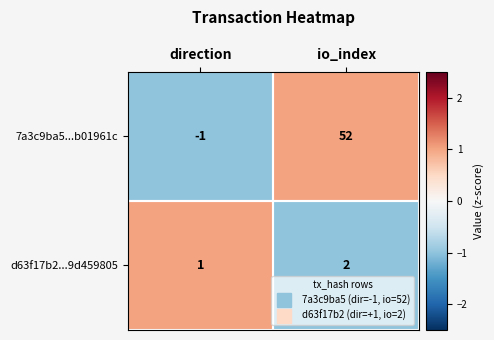

At which category is the sum across all series the highest?

io_index